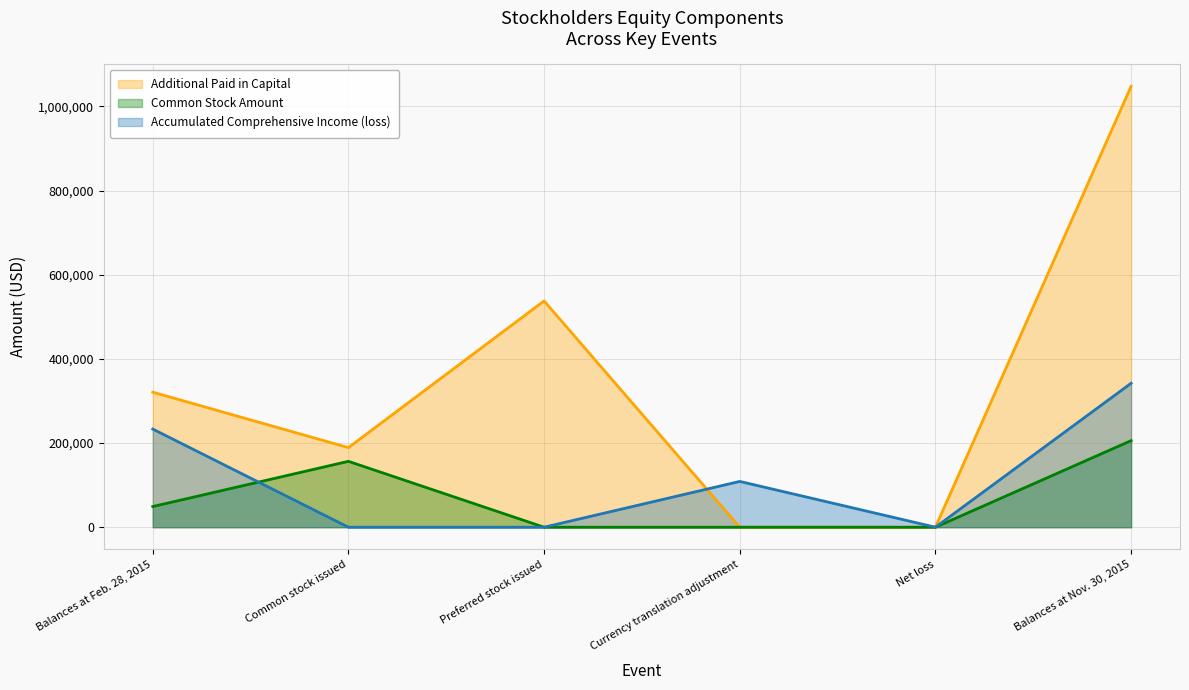

At which label does Additional Paid in Capital first exceed 320969?

Preferred stock issued